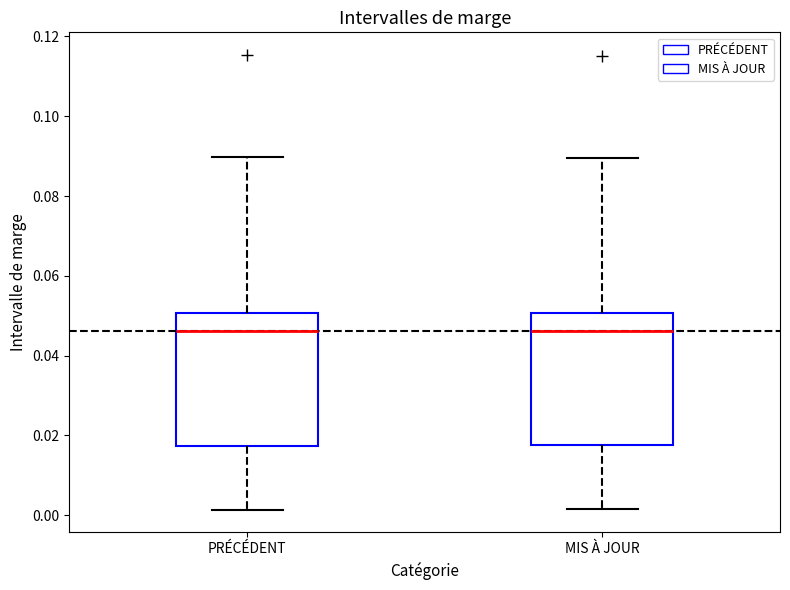

Where does the median line of the box for PRÉCÉDENT sit on the y-axis? The values are not printed on the chart, so give them approximately, as read against the axis.

0.046